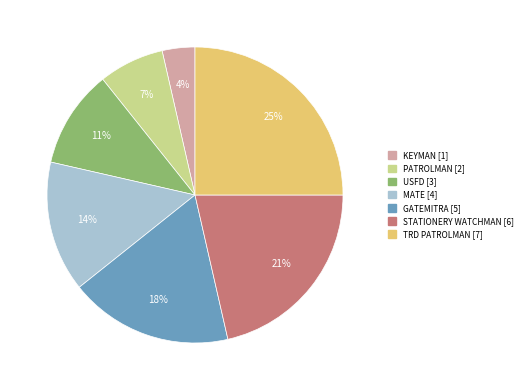

Is there a majority slice in this chart?

No